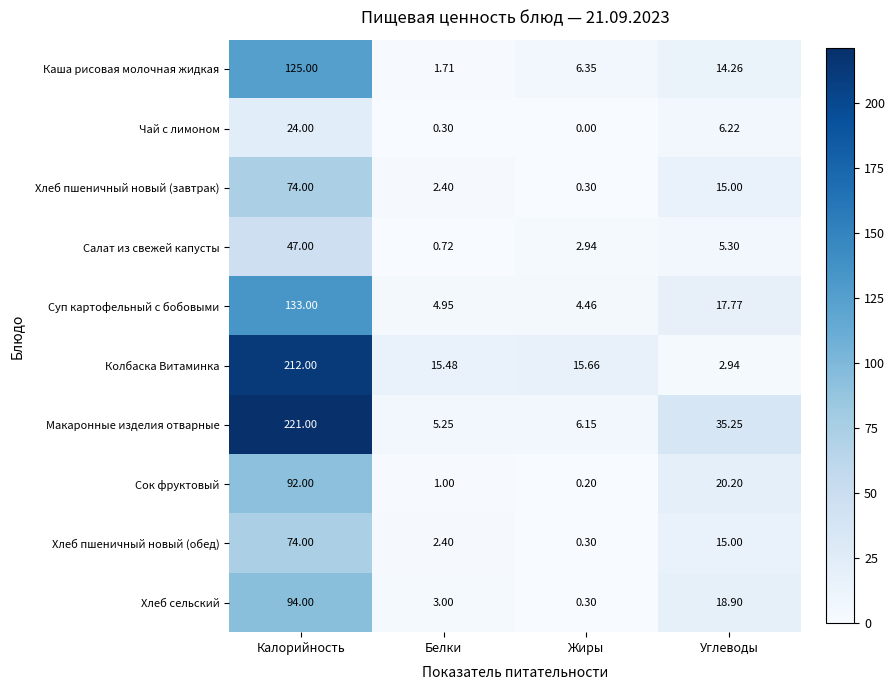

Between Белки and Жиры, which series saw the biggest shift?

Каша рисовая молочная жидкая